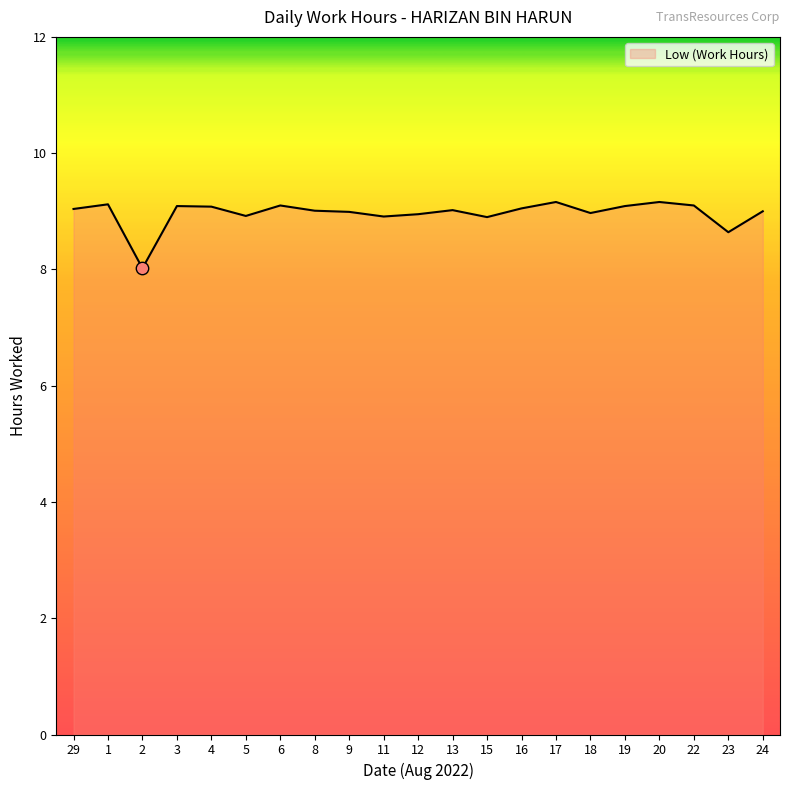

What is the ratio of the value at 6 to the value at 29?

1.0